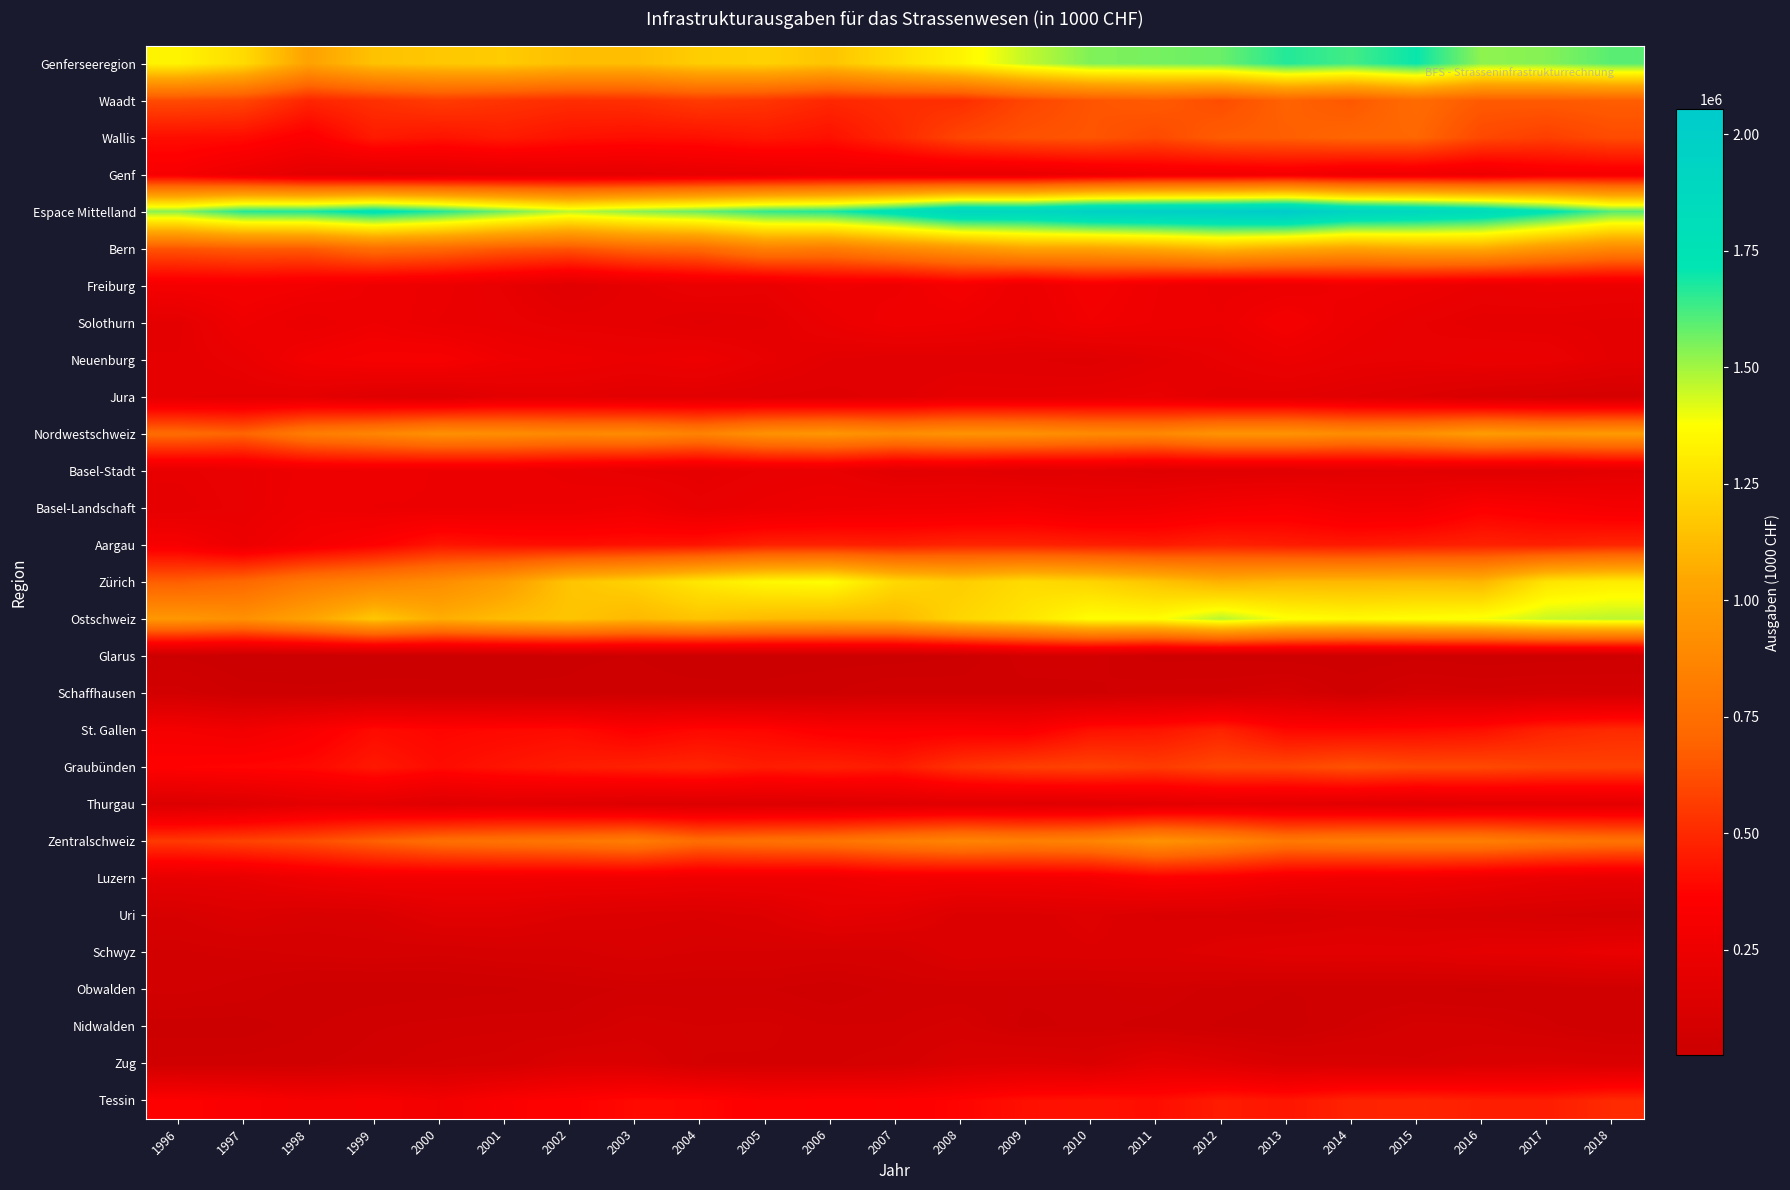

Reading left to right, what are all the values shown in this chart?

Genferseeregion: 1996=1336619.0	1997=1242587.0	1998=1020917.0	1999=1146775.7	2000=1170889.0	2001=1182753.0	2002=1137943.0	2003=1131783.0	2004=1190466.0	2005=1205184.0	2006=1158722.0	2007=1249602.0	2008=1337177.0	2009=1455997.0	2010=1545604.0	2011=1557218.0	2012=1574175.0	2013=1667778.0	2014=1626046.6	2015=1703294.6	2016=1525559.3	2017=1538840.1	2018=1596482.5
Waadt: 1996=609995.0	1997=592850.0	1998=485410.0	1999=523183.4	2000=560694.0	2001=535217.0	2002=513108.0	2003=520543.0	2004=557972.0	2005=538393.0	2006=493692.0	2007=514773.0	2008=512645.0	2009=592844.0	2010=641788.0	2011=662501.0	2012=618693.0	2013=688941.0	2014=656068.6	2015=725499.2	2016=662437.1	2017=662866.0	2018=673507.9
Wallis: 1996=406943.0	1997=401155.0	1998=343346.0	1999=450703.4	2000=427222.0	2001=452718.0	2002=422528.0	2003=410271.0	2004=416412.0	2005=440804.0	2006=418463.0	2007=494635.0	2008=594080.0	2009=633611.0	2010=644759.0	2011=607981.0	2012=669180.0	2013=677970.0	2014=701237.4	2015=705378.2	2016=602424.8	2017=570673.4	2018=612264.3
Genf: 1996=319681.0	1997=248582.0	1998=192161.0	1999=172888.9	2000=182973.0	2001=194818.0	2002=202307.0	2003=200969.0	2004=216082.0	2005=225987.0	2006=246567.0	2007=240194.0	2008=230452.0	2009=229542.0	2010=259057.0	2011=286736.0	2012=286302.0	2013=300867.0	2014=268740.6	2015=272417.2	2016=260697.5	2017=305300.8	2018=310710.2
Espace Mittelland: 1996=1531985.0	1997=1665751.0	1998=1674894.0	1999=1751126.9	2000=1669762.0	2001=1565332.0	2002=1467850.0	2003=1529970.0	2004=1576612.0	2005=1645791.0	2006=1673450.0	2007=1775705.0	2008=1906448.0	2009=1899237.0	2010=1982005.0	2011=2000769.0	2012=2020072.0	2013=2054091.0	2014=1938495.9	2015=1901371.8	2016=1845244.0	2017=1739662.2	2018=1601351.4
Bern: 1996=642203.0	1997=667050.0	1998=665288.0	1999=748686.0	2000=718198.0	2001=664286.0	2002=641379.0	2003=702642.0	2004=724897.0	2005=842091.0	2006=814593.0	2007=889704.0	2008=956287.0	2009=1028283.0	2010=1023426.0	2011=1059037.0	2012=1118457.0	2013=1063907.0	2014=1020282.4	2015=1055425.9	2016=1057852.6	2017=957285.8	2018=883186.3
Freiburg: 1996=300099.0	1997=303915.0	1998=289526.0	1999=261334.4	2000=244358.0	2001=215368.0	2002=168693.0	2003=204686.0	2004=233553.0	2005=224205.0	2006=269930.0	2007=259034.0	2008=301592.0	2009=250446.0	2010=300097.0	2011=266168.0	2012=243192.0	2013=248763.0	2014=273283.5	2015=258482.7	2016=233187.4	2017=246390.4	2018=240648.7
Solothurn: 1996=192184.0	1997=270953.0	1998=235135.0	1999=264792.7	2000=236306.0	2001=225658.0	2002=207004.0	2003=203163.0	2004=181751.0	2005=194044.0	2006=239943.0	2007=277713.0	2008=265740.0	2009=244224.0	2010=283984.0	2011=263173.0	2012=250638.0	2013=305388.0	2014=248770.6	2015=220109.5	2016=201700.7	2017=198770.8	2018=192219.8
Neuenburg: 1996=199186.0	1997=228764.0	1998=292886.0	1999=314950.9	2000=320381.0	2001=272545.0	2002=256831.0	2003=239999.0	2004=257791.0	2005=216260.0	2006=185747.0	2007=172445.0	2008=175354.0	2009=171508.0	2010=161341.0	2011=190085.0	2012=218974.0	2013=246449.0	2014=225223.8	2015=218815.3	2016=237336.9	2017=234028.4	2018=194396.9
Jura: 1996=198313.0	1997=195069.0	1998=192059.0	1999=161362.9	2000=150519.0	2001=187475.0	2002=193943.0	2003=179480.0	2004=178620.0	2005=169191.0	2006=163237.0	2007=176809.0	2008=207475.0	2009=204776.0	2010=213157.0	2011=222306.0	2012=188811.0	2013=189584.0	2014=170935.5	2015=148538.4	2016=115166.4	2017=103186.9	2018=90899.6
Nordwestschweiz: 1996=732571.0	1997=699348.0	1998=824942.0	1999=867886.0	2000=929063.0	2001=912767.0	2002=888712.0	2003=898805.0	2004=853617.0	2005=935313.0	2006=959176.0	2007=913598.0	2008=943422.0	2009=934730.0	2010=899574.0	2011=884652.0	2012=946977.0	2013=945273.0	2014=905946.3	2015=924587.9	2016=992821.6	2017=965212.3	2018=982911.8
Basel-Stadt: 1996=213611.0	1997=226506.0	1998=256858.0	1999=261842.9	2000=247450.0	2001=249338.0	2002=229574.0	2003=210006.0	2004=201171.0	2005=219945.0	2006=223874.0	2007=180962.0	2008=186306.0	2009=168479.0	2010=176222.0	2011=160659.0	2012=165590.0	2013=168371.0	2014=178824.2	2015=182883.9	2016=167753.9	2017=171065.7	2018=190823.5
Basel-Landschaft: 1996=201882.0	1997=224864.0	1998=263149.0	1999=248052.2	2000=247593.0	2001=249075.0	2002=251787.0	2003=270736.0	2004=224540.0	2005=243623.0	2006=262560.0	2007=271578.0	2008=274474.0	2009=287288.0	2010=259077.0	2011=273866.0	2012=306304.0	2013=322228.0	2014=283672.8	2015=283277.7	2016=352926.9	2017=330046.0	2018=305672.9
Aargau: 1996=317078.0	1997=247978.0	1998=304935.0	1999=357990.9	2000=434020.0	2001=414354.0	2002=407351.0	2003=418063.0	2004=427906.0	2005=471745.0	2006=472742.0	2007=461058.0	2008=482642.0	2009=478963.0	2010=464275.0	2011=450127.0	2012=475083.0	2013=454674.0	2014=443449.3	2015=458426.4	2016=472140.8	2017=464100.5	2018=486415.4
Zürich: 1996=674497.0	1997=717290.0	1998=805731.0	1999=856441.2	2000=910060.0	2001=998967.0	2002=1156650.0	2003=1206713.0	2004=1290757.0	2005=1352852.0	2006=1370984.0	2007=1234755.0	2008=1188657.0	2009=1243835.0	2010=1217240.0	2011=1157199.0	2012=1084797.0	2013=1110173.0	2014=1108845.5	2015=1115169.1	2016=1103546.3	2017=1278080.1	2018=1308719.8
Ostschweiz: 1996=965166.0	1997=928467.0	1998=1027430.0	1999=1168426.3	2000=1071903.0	2001=1125904.0	2002=1157337.0	2003=1110836.0	2004=1152719.0	2005=1120309.0	2006=1111433.0	2007=1116508.0	2008=1221853.0	2009=1279258.0	2010=1374308.0	2011=1369110.0	2012=1474610.0	2013=1384169.0	2014=1359643.9	2015=1376208.4	2016=1391906.4	2017=1451349.3	2018=1468308.0
Glarus: 1996=36964.0	1997=23173.0	1998=24139.0	1999=26684.7	2000=30373.0	2001=31688.0	2002=37322.0	2003=39065.0	2004=29018.0	2005=30865.0	2006=31329.0	2007=32027.0	2008=37836.0	2009=75703.0	2010=75177.0	2011=44978.0	2012=47117.0	2013=42369.0	2014=39440.0	2015=45390.0	2016=40040.5	2017=42261.6	2018=47461.4
Schaffhausen: 1996=73673.0	1997=46742.0	1998=42784.0	1999=46229.2	2000=43951.0	2001=42766.0	2002=40582.0	2003=45808.0	2004=44930.0	2005=43266.0	2006=51364.0	2007=64514.0	2008=62197.0	2009=60743.0	2010=62524.0	2011=78988.0	2012=78680.0	2013=94379.0	2014=59888.3	2015=91621.7	2016=83081.2	2017=90599.4	2018=86228.7
St. Gallen: 1996=302891.0	1997=279537.0	1998=330609.0	1999=400202.3	2000=381246.0	2001=390595.0	2002=399179.0	2003=359874.0	2004=389398.0	2005=383939.0	2006=348602.0	2007=342566.0	2008=347390.0	2009=337603.0	2010=417132.0	2011=431317.0	2012=479614.0	2013=388893.0	2014=385460.7	2015=394890.7	2016=414524.7	2017=477017.5	2018=503689.8
Graubünden: 1996=368905.0	1997=380499.0	1998=392861.0	1999=444130.7	2000=402197.0	2001=430355.0	2002=456369.0	2003=472352.0	2004=487702.0	2005=457286.0	2006=472812.0	2007=450744.0	2008=531721.0	2009=571007.0	2010=583553.0	2011=558981.0	2012=600976.0	2013=599965.0	2014=634177.9	2015=609240.0	2016=606907.9	2017=585911.7	2018=582004.5
Thurgau: 1996=134515.0	1997=148445.0	1998=188346.0	1999=193262.4	2000=157645.0	2001=174074.0	2002=157824.0	2003=140777.0	2004=138954.0	2005=142616.0	2006=143068.0	2007=160130.0	2008=169941.0	2009=162708.0	2010=164248.0	2011=180667.0	2012=195324.0	2013=187105.0	2014=174747.0	2015=164447.5	2016=177368.1	2017=180845.2	2018=185849.0
Zentralschweiz: 1996=554035.0	1997=586163.0	1998=619098.0	1999=685636.7	2000=748632.0	2001=771560.0	2002=791450.0	2003=824540.0	2004=739683.0	2005=762221.0	2006=779480.0	2007=822592.0	2008=865251.0	2009=842984.0	2010=863159.0	2011=945268.0	2012=886698.0	2013=799239.0	2014=825303.0	2015=833197.4	2016=833533.2	2017=796001.8	2018=773720.4
Luzern: 1996=210785.0	1997=216506.0	1998=257147.0	1999=283259.2	2000=280882.0	2001=281853.0	2002=275860.0	2003=276420.0	2004=261594.0	2005=263045.0	2006=257374.0	2007=290499.0	2008=286879.0	2009=290305.0	2010=297448.0	2011=347792.0	2012=330736.0	2013=291409.0	2014=272251.5	2015=275051.3	2016=253098.8	2017=225642.0	2018=213996.4
Uri: 1996=107948.0	1997=138664.0	1998=118510.0	1999=125062.9	2000=174298.0	2001=172515.0	2002=149087.0	2003=137790.0	2004=132434.0	2005=151132.0	2006=202802.0	2007=185376.0	2008=136335.0	2009=138319.0	2010=155583.0	2011=128035.0	2012=128147.0	2013=113811.0	2014=133646.6	2015=127089.8	2016=116831.1	2017=105603.4	2018=94698.7
Schwyz: 1996=76175.0	1997=82653.0	1998=90961.0	1999=96826.2	2000=90811.0	2001=101134.0	2002=101738.0	2003=117476.0	2004=105270.0	2005=105096.0	2006=97948.0	2007=102370.0	2008=143751.0	2009=136468.0	2010=144327.0	2011=139850.0	2012=159845.0	2013=179143.0	2014=180202.7	2015=177774.2	2016=202147.4	2017=206087.0	2018=230486.6
Obwalden: 1996=72548.0	1997=61038.0	1998=41371.0	1999=39497.2	2000=42708.0	2001=47576.0	2002=60624.0	2003=68477.0	2004=67033.0	2005=68078.0	2006=57096.0	2007=71241.0	2008=71555.0	2009=70609.0	2010=68298.0	2011=77923.0	2012=61295.0	2013=51549.0	2014=51660.7	2015=53241.0	2016=46196.8	2017=54440.2	2018=58537.4
Nidwalden: 1996=31343.0	1997=30366.0	1998=47431.0	1999=64863.1	2000=72452.0	2001=76640.0	2002=71967.0	2003=94160.0	2004=86656.0	2005=89685.0	2006=79124.0	2007=79891.0	2008=92033.0	2009=62800.0	2010=70661.0	2011=61719.0	2012=47854.0	2013=41594.0	2014=69653.4	2015=91502.4	2016=88462.1	2017=70108.2	2018=52970.8
Zug: 1996=55236.0	1997=56936.0	1998=63678.0	1999=76128.2	2000=87481.0	2001=91842.0	2002=132174.0	2003=130217.0	2004=86696.0	2005=85185.0	2006=85136.0	2007=93215.0	2008=134698.0	2009=144483.0	2010=126842.0	2011=189949.0	2012=158821.0	2013=121733.0	2014=117888.1	2015=108538.8	2016=126796.9	2017=134121.0	2018=123030.5
Tessin: 1996=355863.0	1997=336283.0	1998=307284.0	1999=320321.7	2000=283989.0	2001=340549.0	2002=363147.0	2003=392713.0	2004=385093.0	2005=350967.0	2006=359527.0	2007=355029.0	2008=376464.0	2009=413937.0	2010=423105.0	2011=406572.0	2012=453618.0	2013=434145.0	2014=476795.7	2015=483137.7	2016=464192.2	2017=458859.0	2018=503512.8